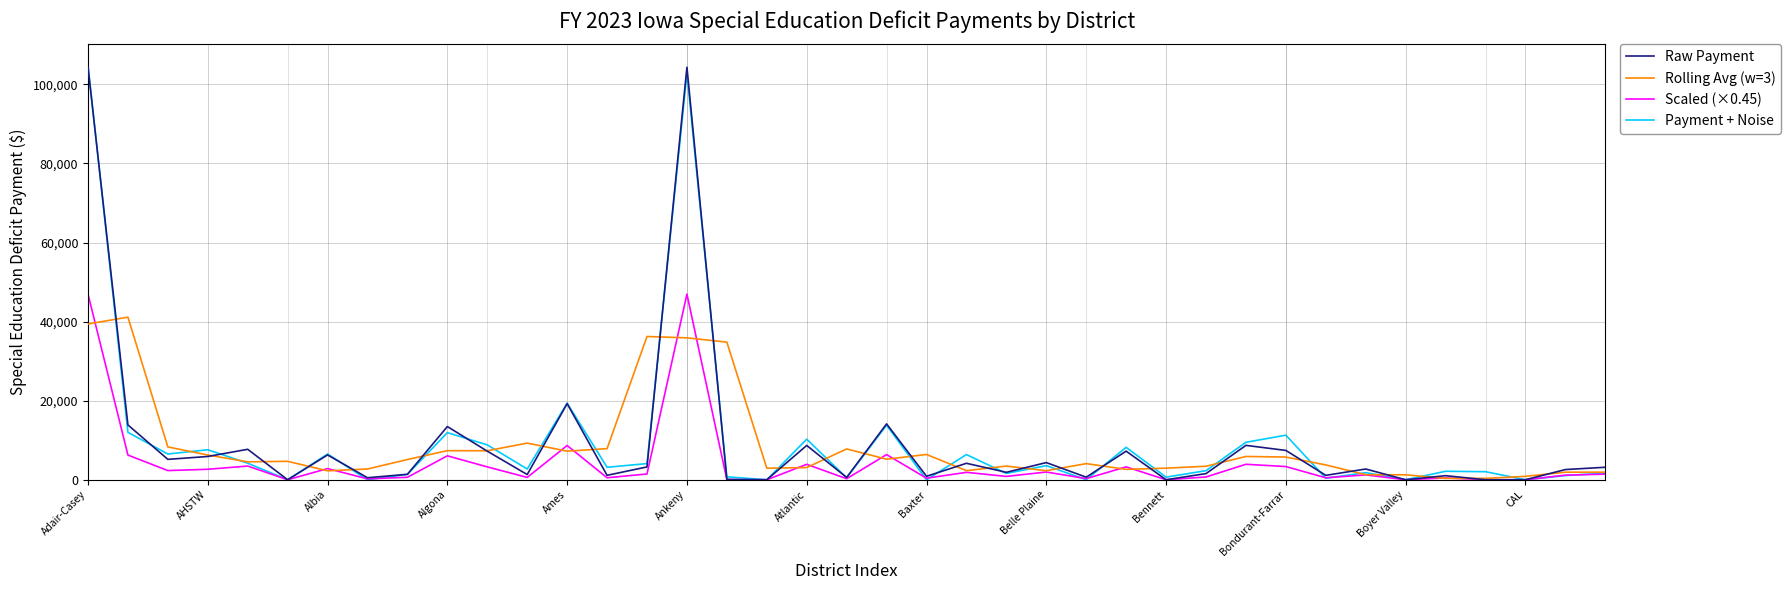

Is it true that Payment + Noise equals 41037.5 at Boyer Valley?

False